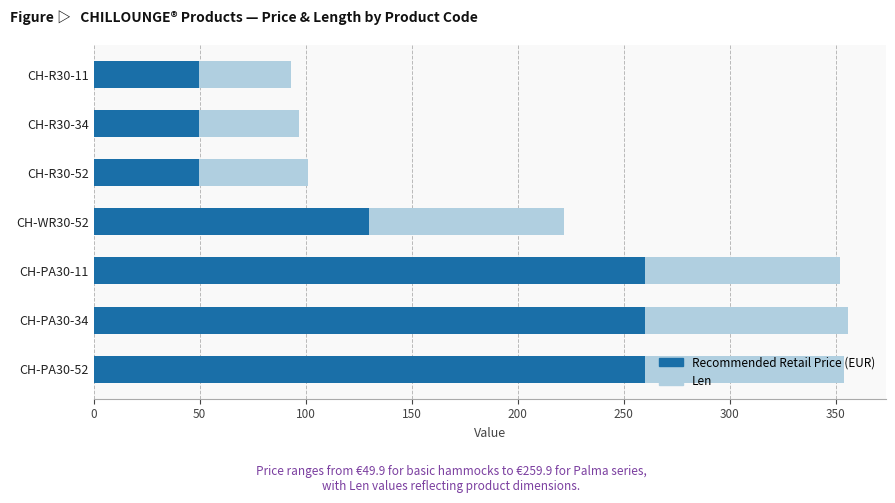

What is the total value across all series at CH-WR30-52?

221.9